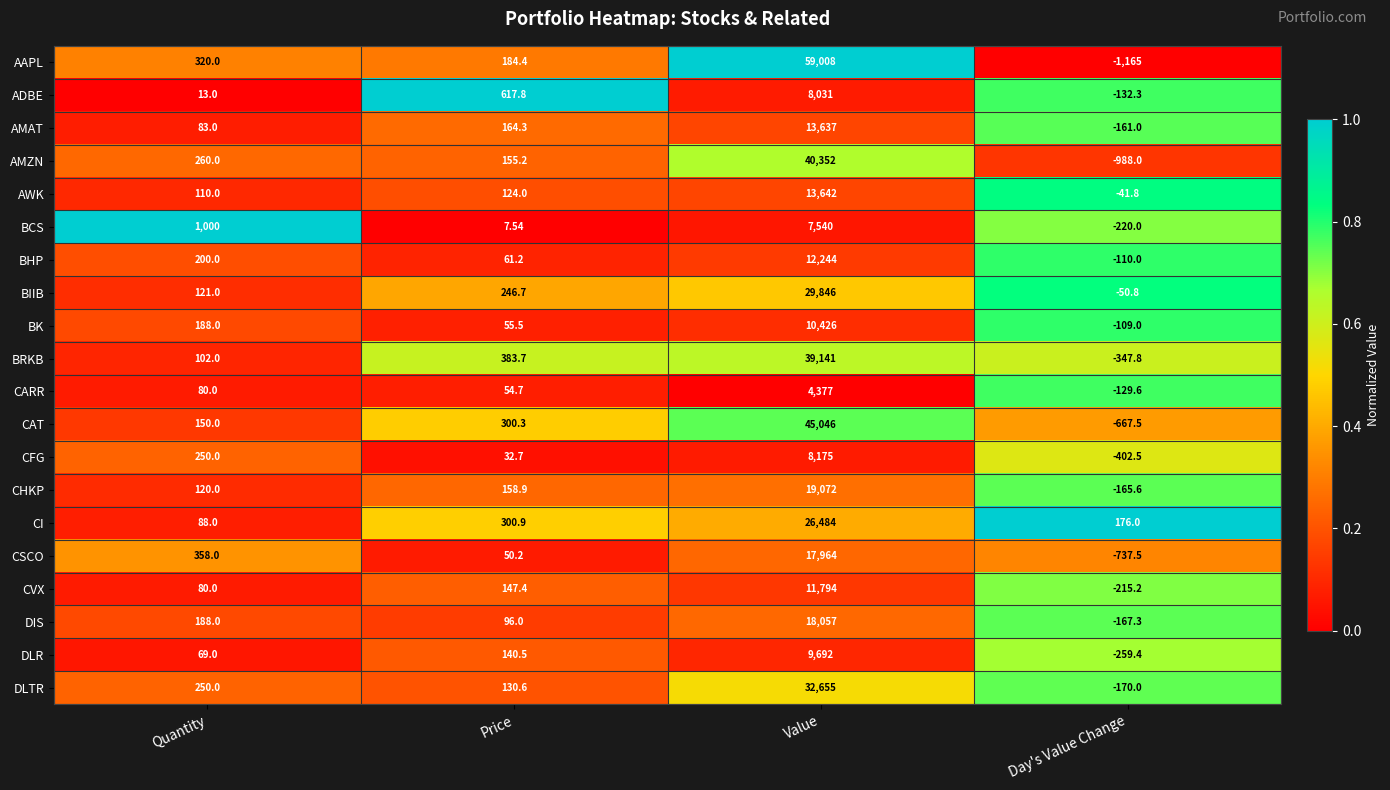

Where does the BRKB series first go above 383?

Price